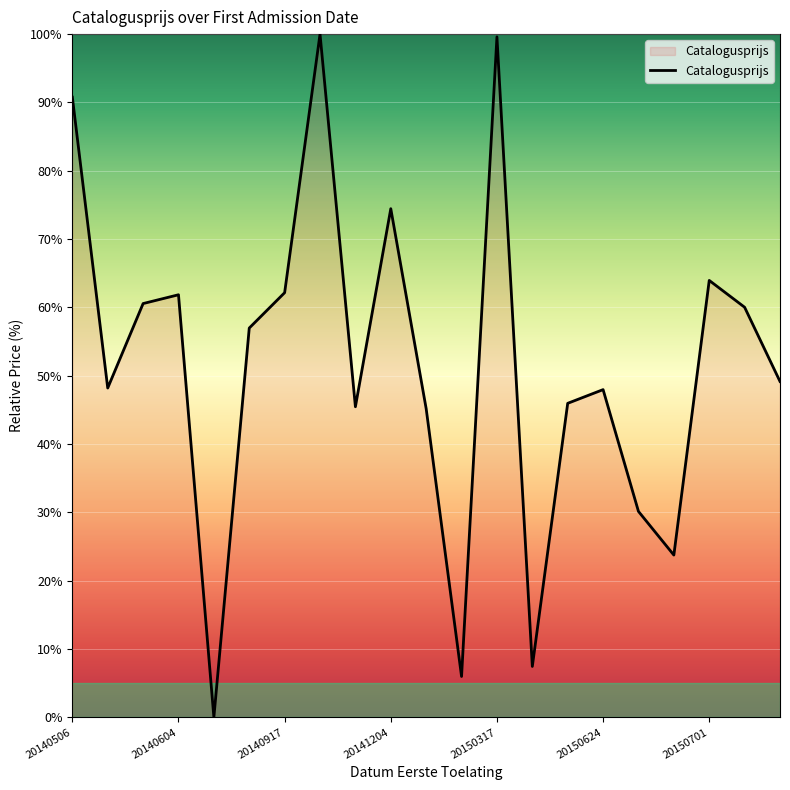

What is the greatest value displayed?

100.0